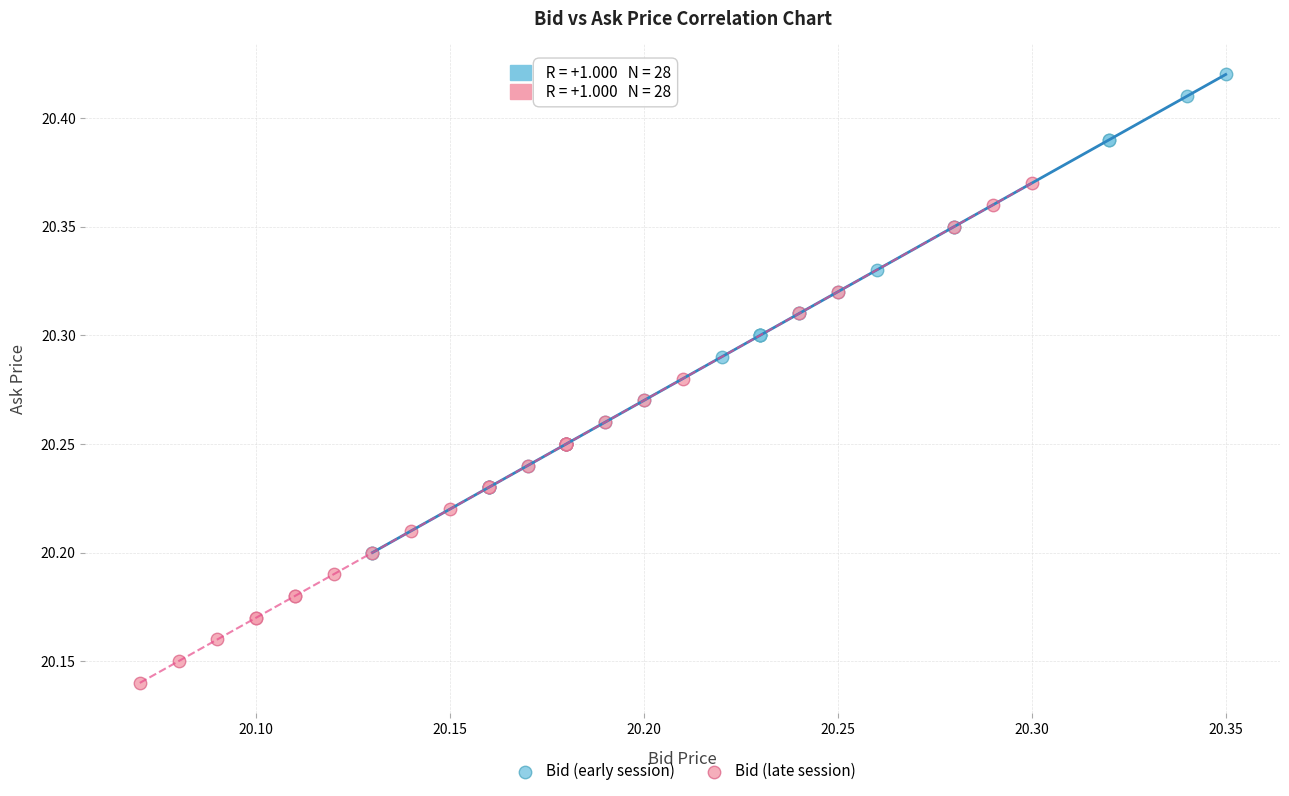

Which series reaches the minimum Y coordinate?

Bid (late session)